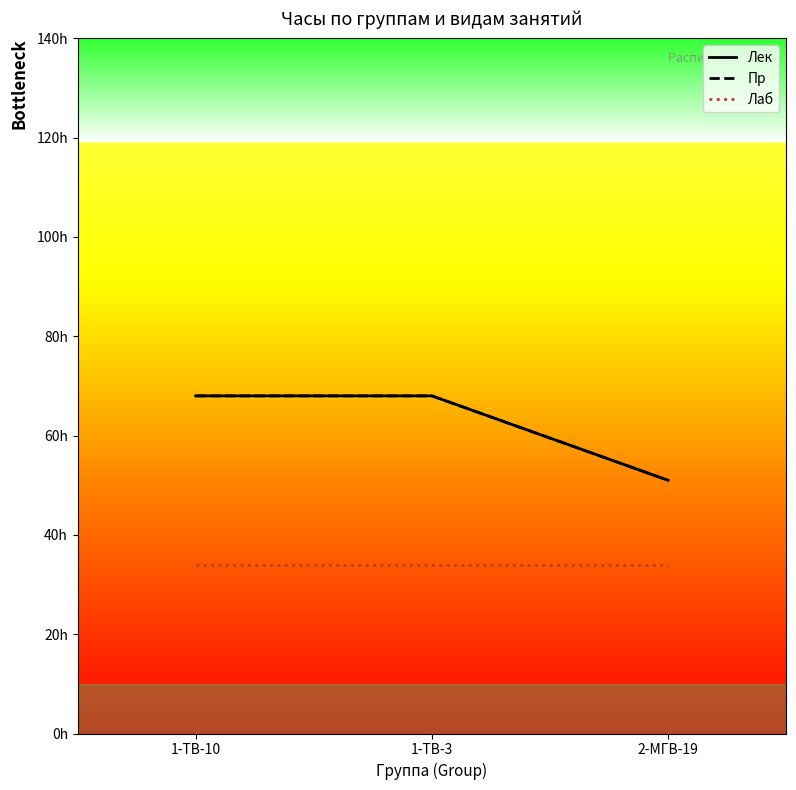

Which series changed the most between 1-ТВ-10 and 1-ТВ-3?

Лек